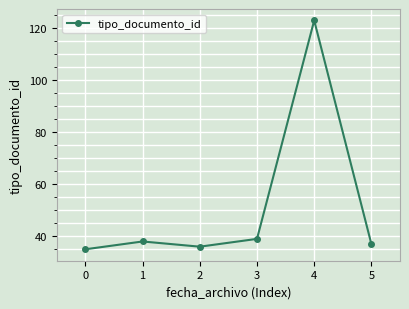

What is the minimum value shown in the chart?

35